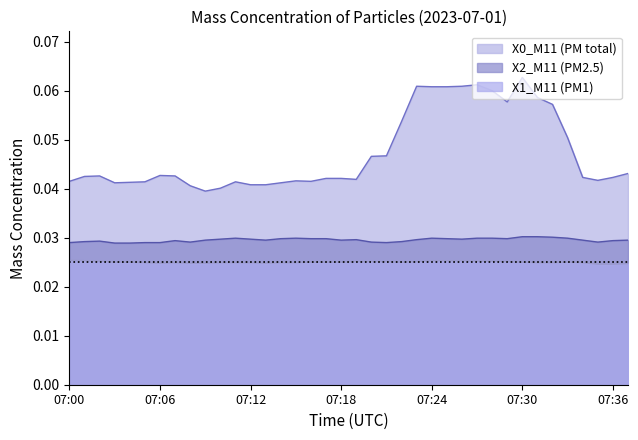

What is the total value across all series at 07:21?

0.1